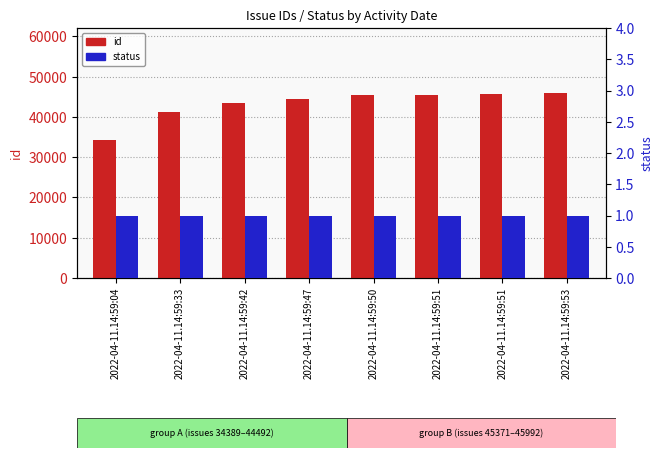

Where is id nearest to the value 40190?

2022-04-11.14:59:33